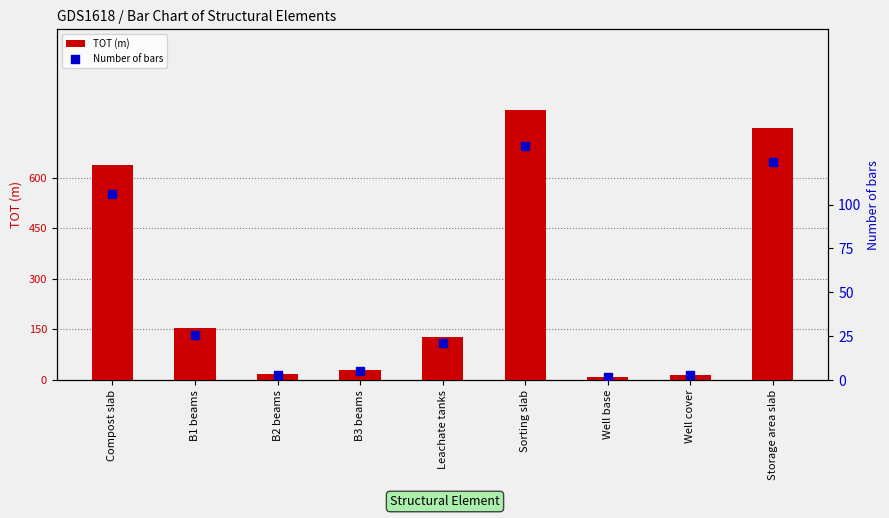

Is the value of Number of bars at B3 beams greater than the value of TOT (m) at Compost slab?

No